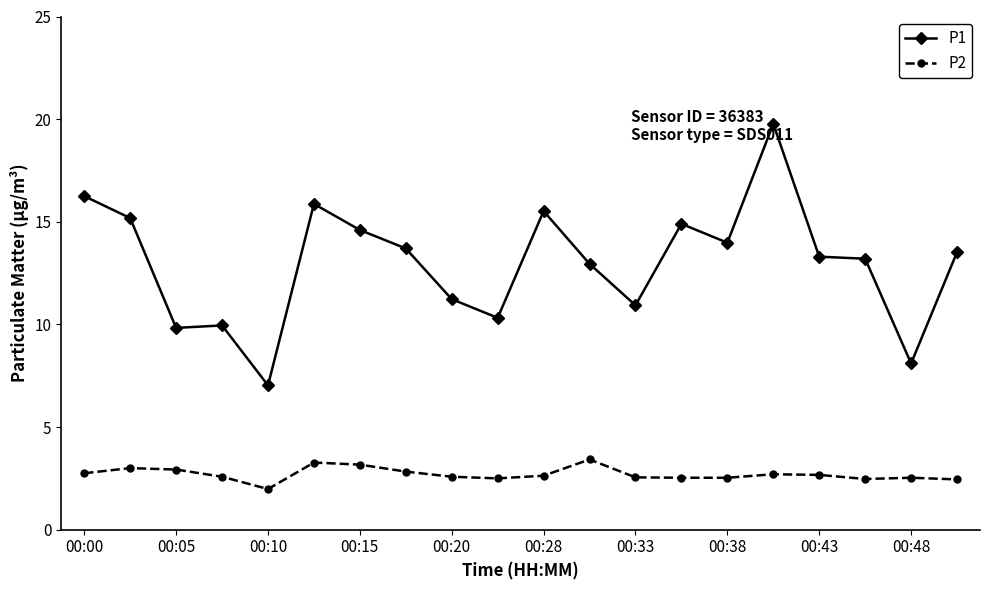

True or false: P1 and P2 cross at least once.

False